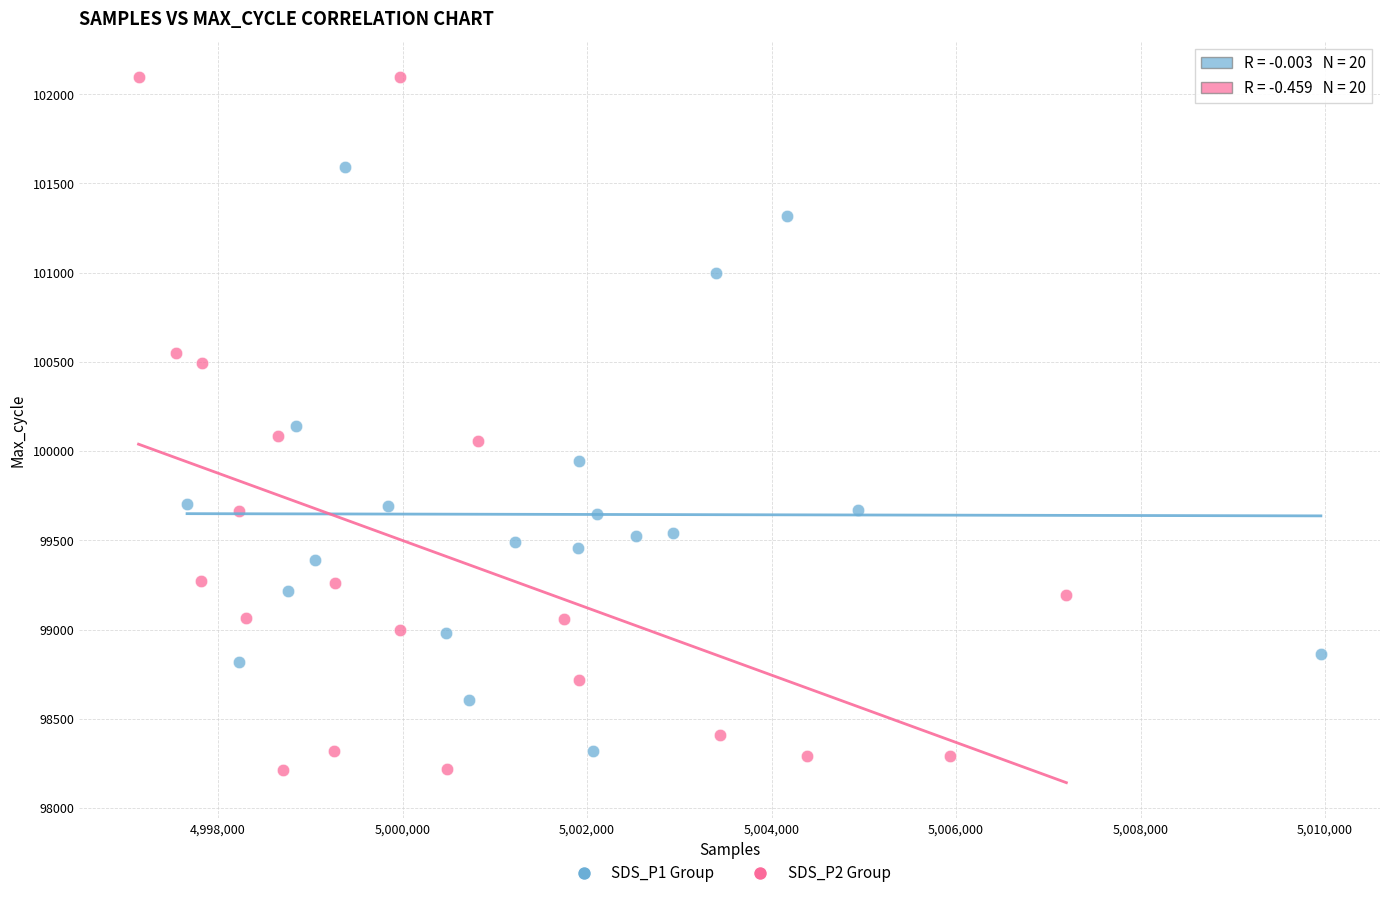

Which series has the largest Y range (max minus min)?

SDS_P2 Group